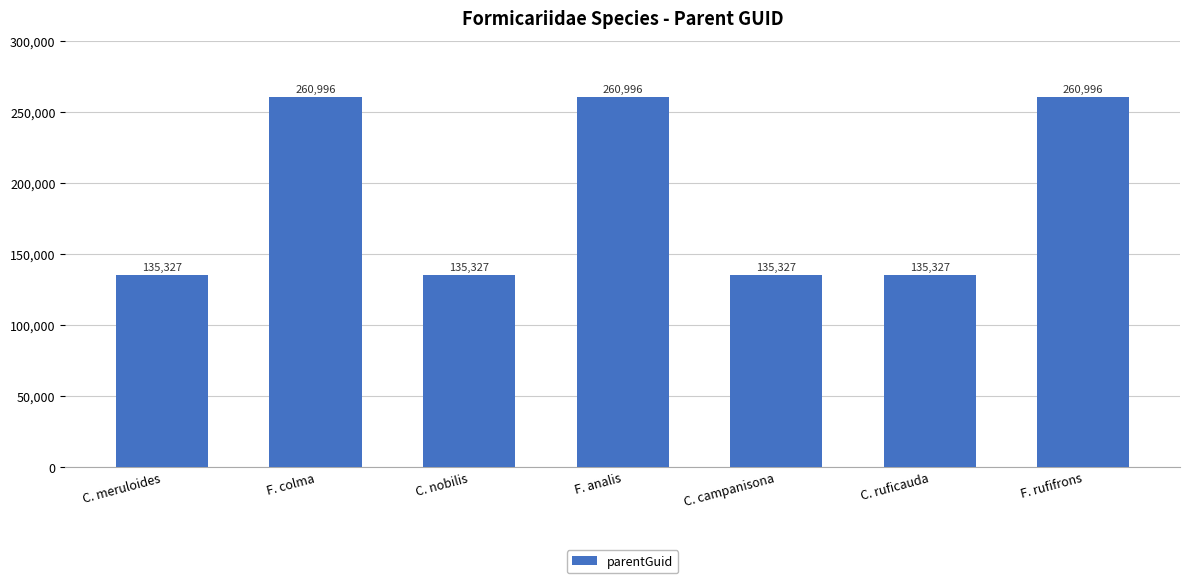

What is the difference between the second highest and minimum values?

125669